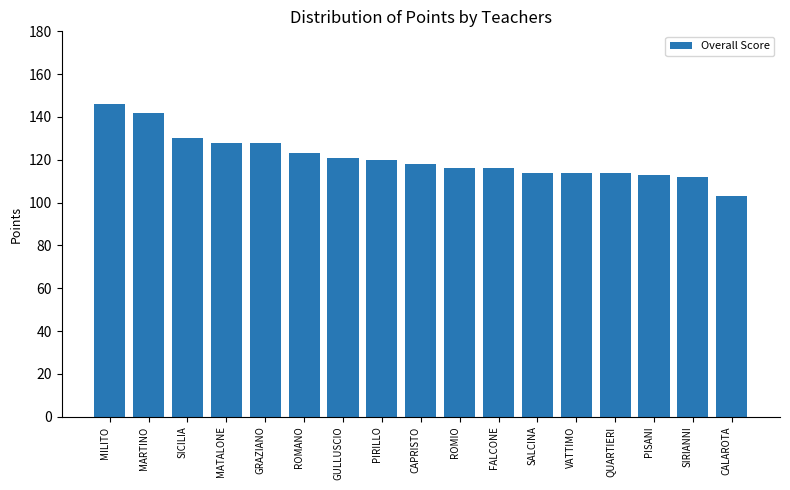

What is the maximum value shown in the chart?

146